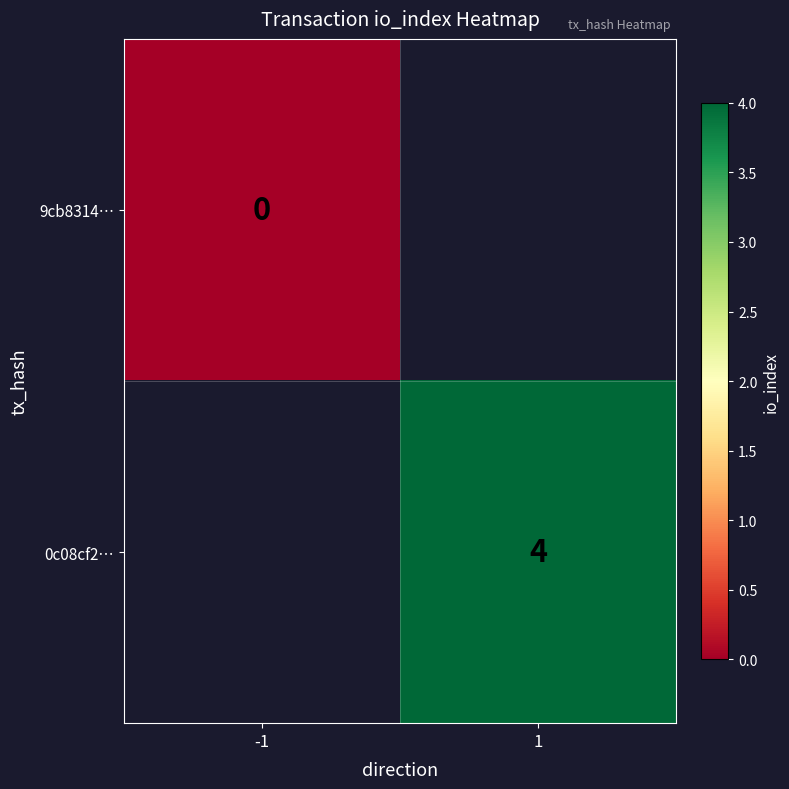

Count the number of data series in this chart.

2